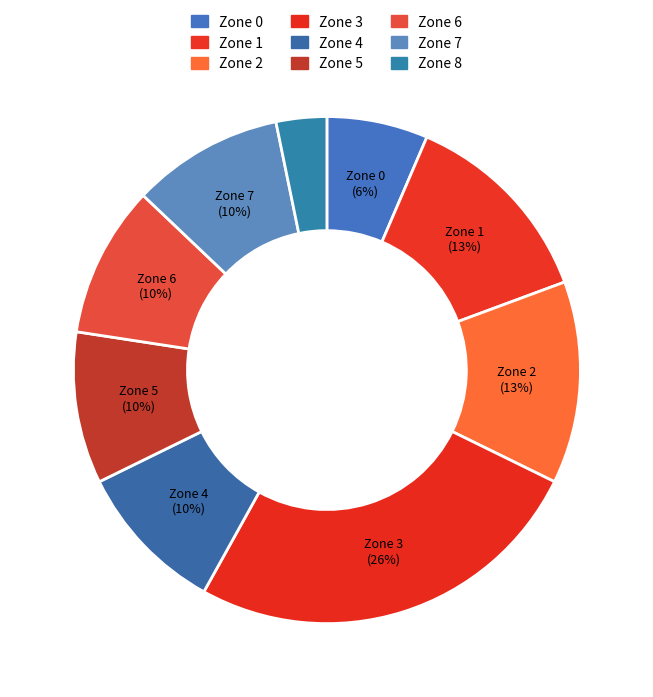

Is Zone 6 the majority of the pie?

No